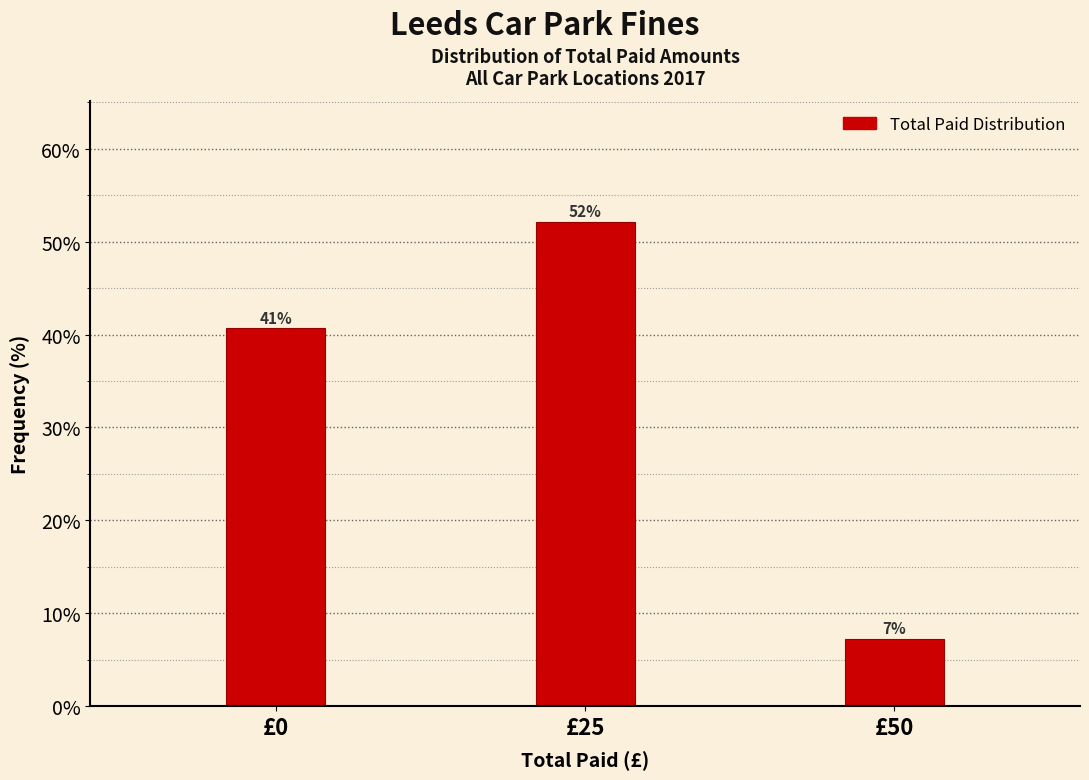

How many bars are there in total?

3